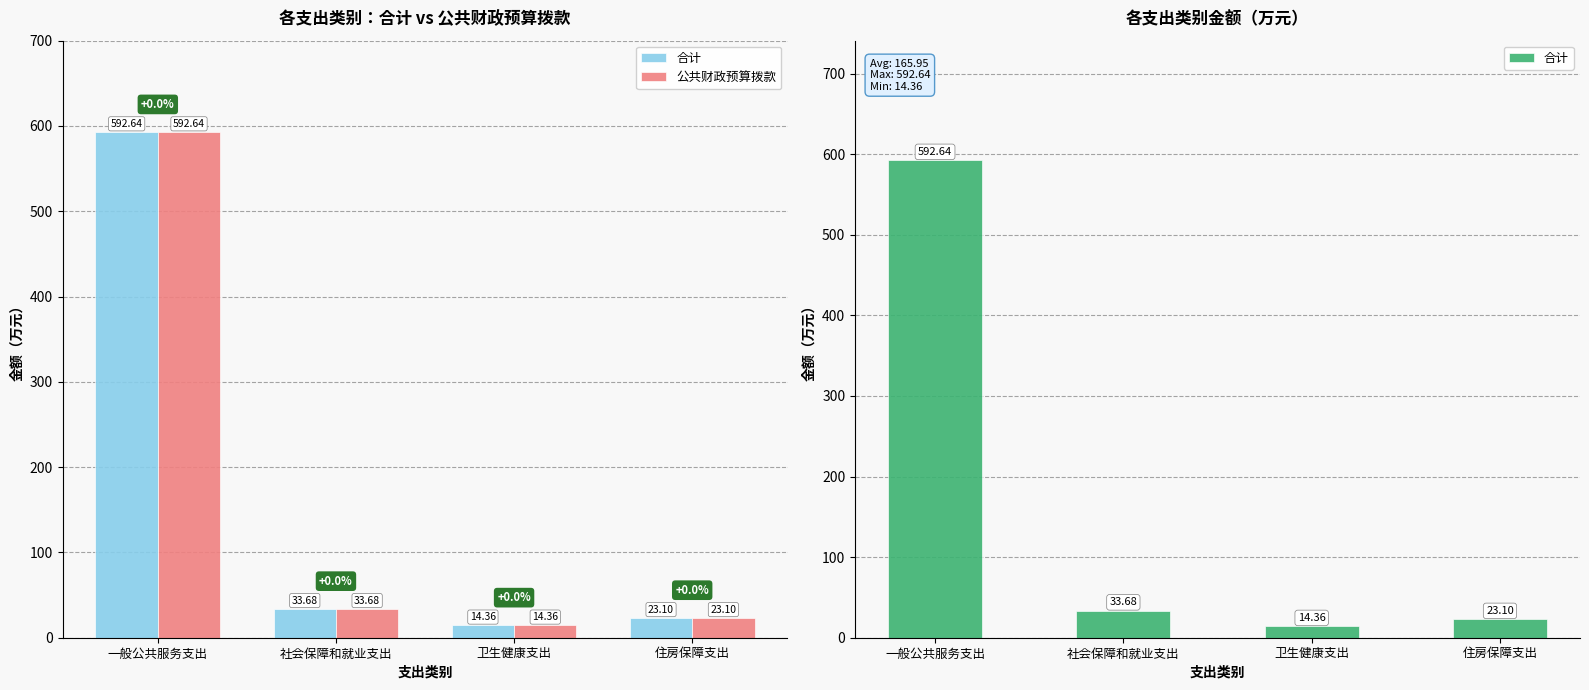

The 公共财政预算拨款 series shows 12.6 at 住房保障支出. True or false?

False